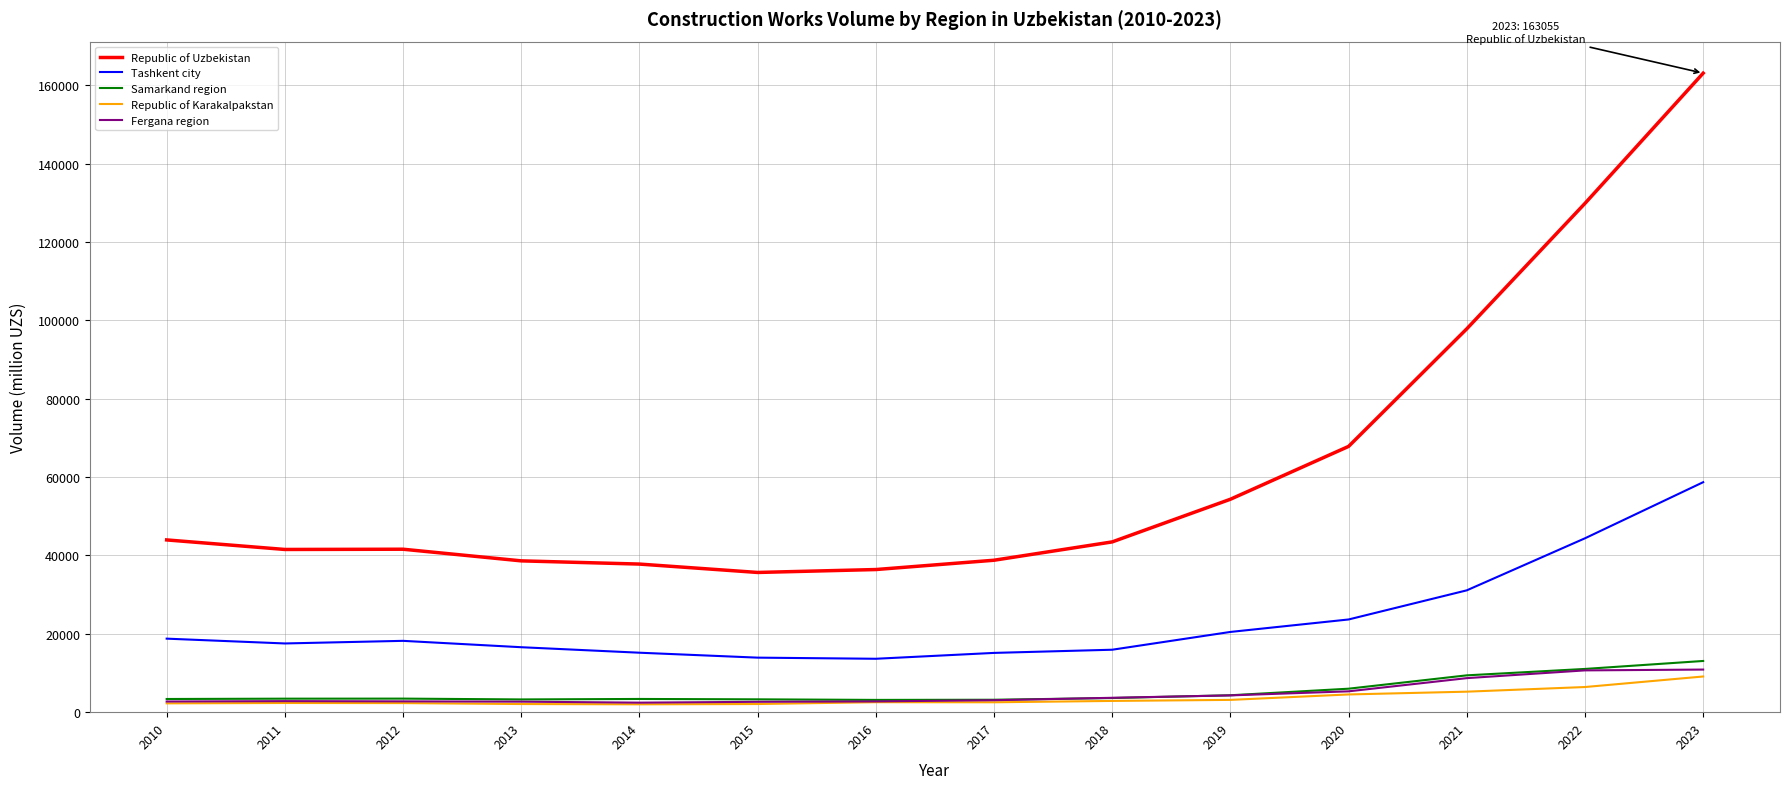

Is the value of Republic of Uzbekistan at 2018 greater than the value of Samarkand region at 2015?

Yes